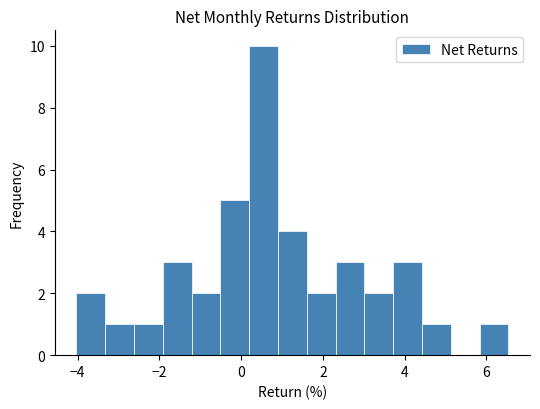

Around what value on the x-axis is the tallest bar? Give the approximate position of its centre, as read against the axis.

0.6